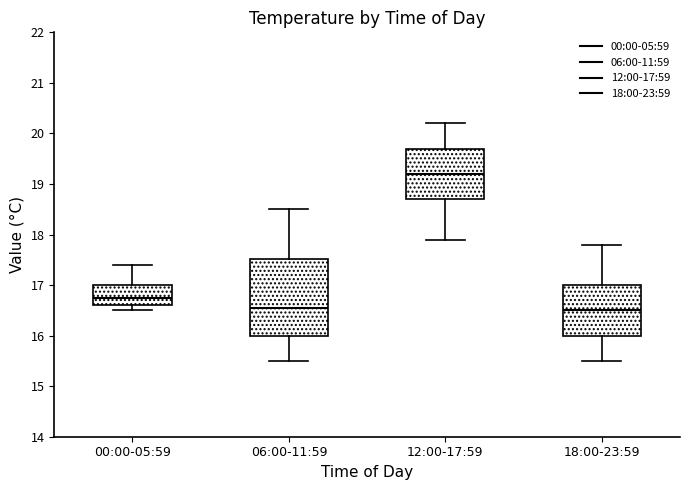

Reading left to right, transcribe this box plot: for each box, give where its median line is, the range the box spans, and where its two whiskers end, as read against the y-axis. The values are not printed on the chart, so give them approximately, as read against the axis.

00:00-05:59: median 16.8, box 16.6 to 17.0, whiskers 16.5 to 17.4
06:00-11:59: median 16.6, box 16.0 to 17.5, whiskers 15.5 to 18.5
12:00-17:59: median 19.2, box 18.7 to 19.7, whiskers 17.9 to 20.2
18:00-23:59: median 16.5, box 16.0 to 17.0, whiskers 15.5 to 17.8